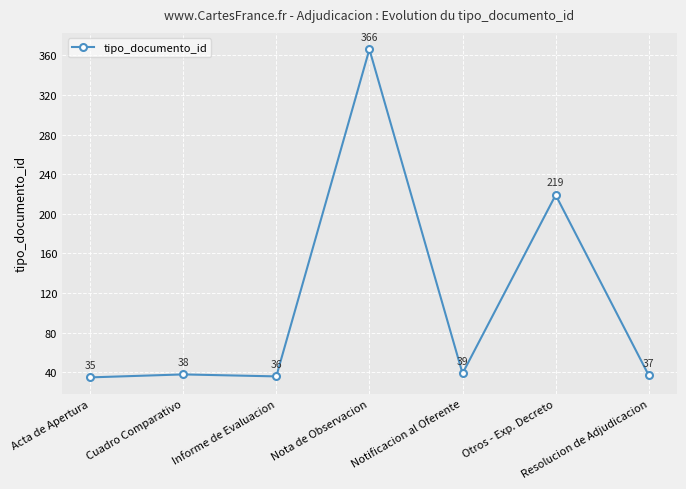

Does the chart have visible grid lines?

Yes